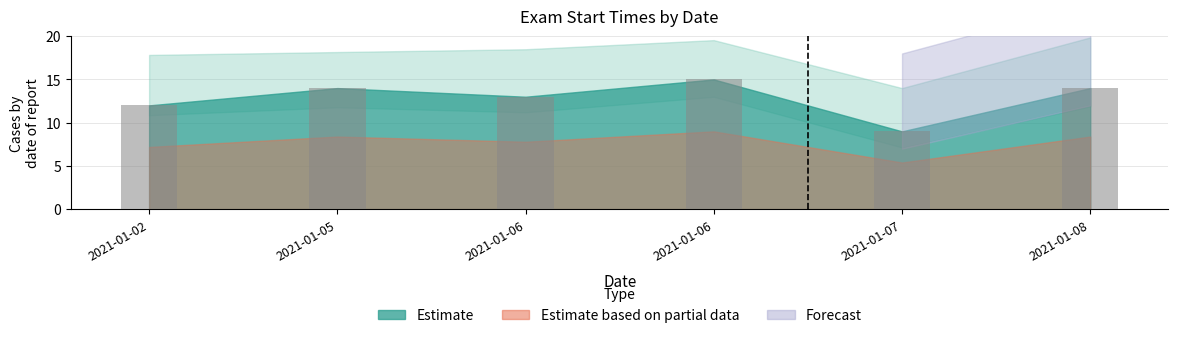

Rank the categories by value from highest to lowest.

2021-01-06, 2021-01-05, 2021-01-08, 2021-01-06, 2021-01-02, 2021-01-07